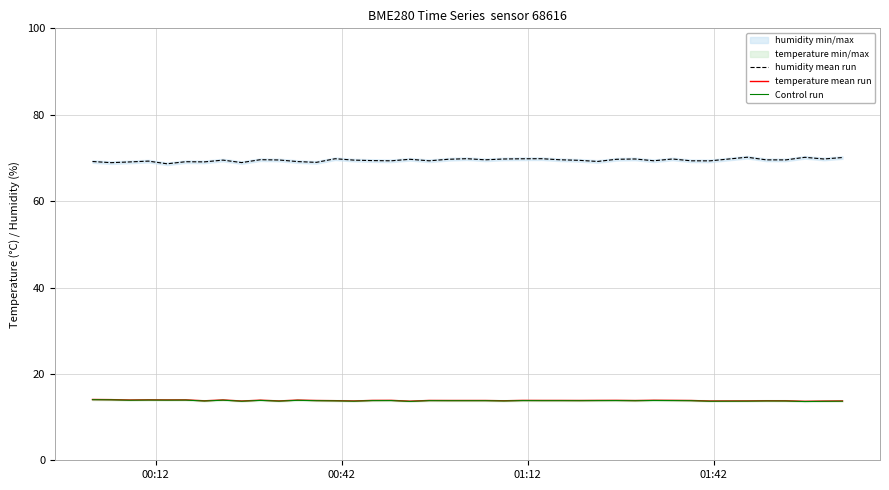

True or false: temperature mean run has more than 2 points higher than both neighbors.

True